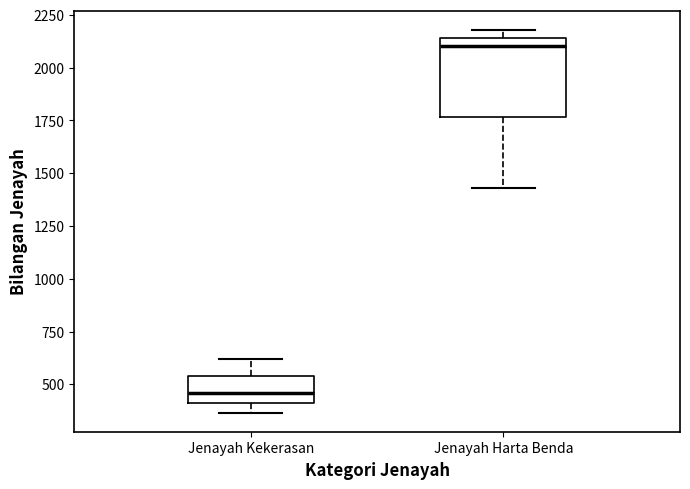

Which box is the tallest, from its lower edge to its upper edge?

Jenayah Harta Benda